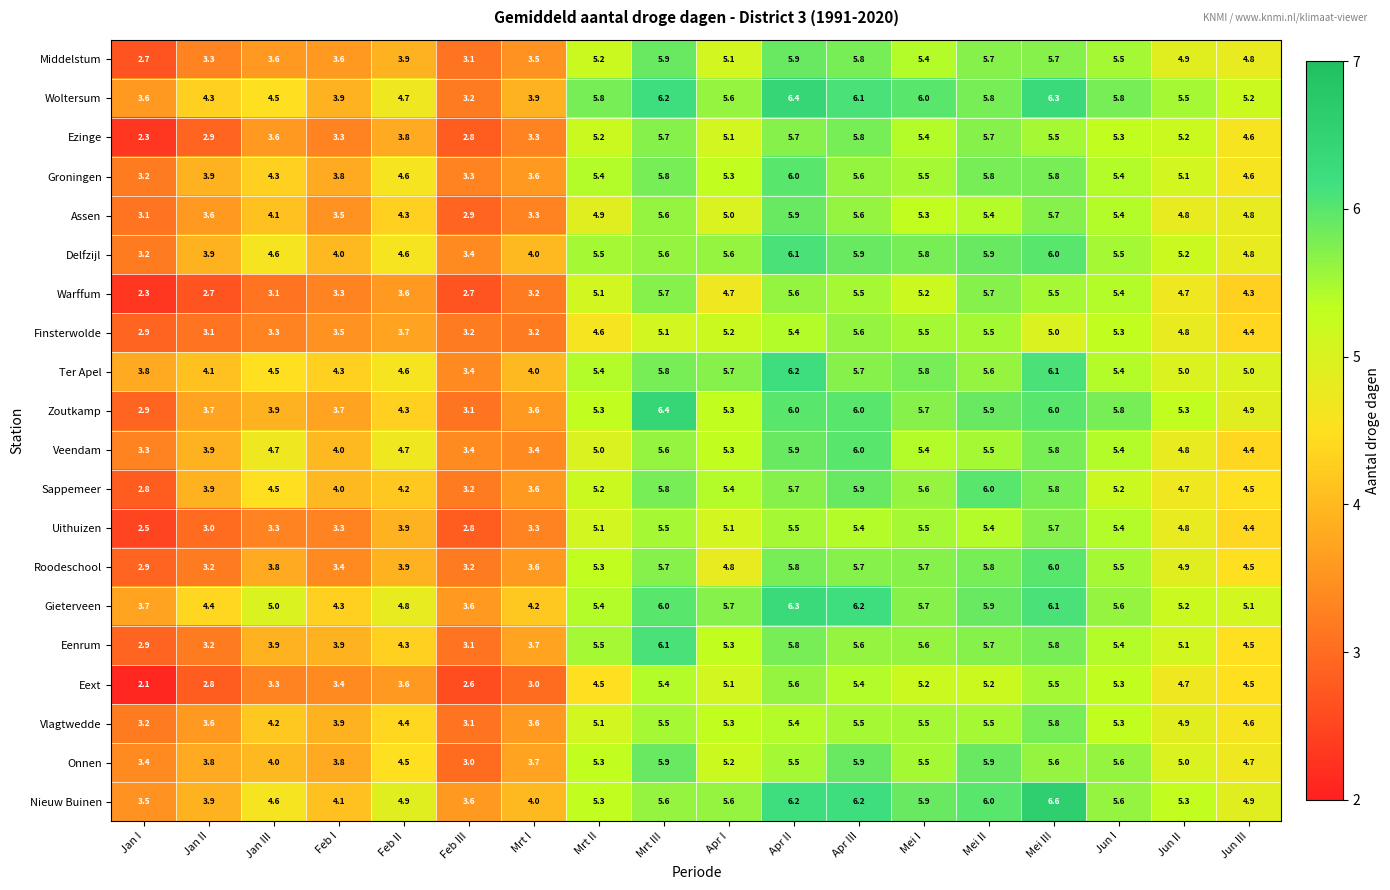

What value does the Ter Apel series have at Apr II?

6.2